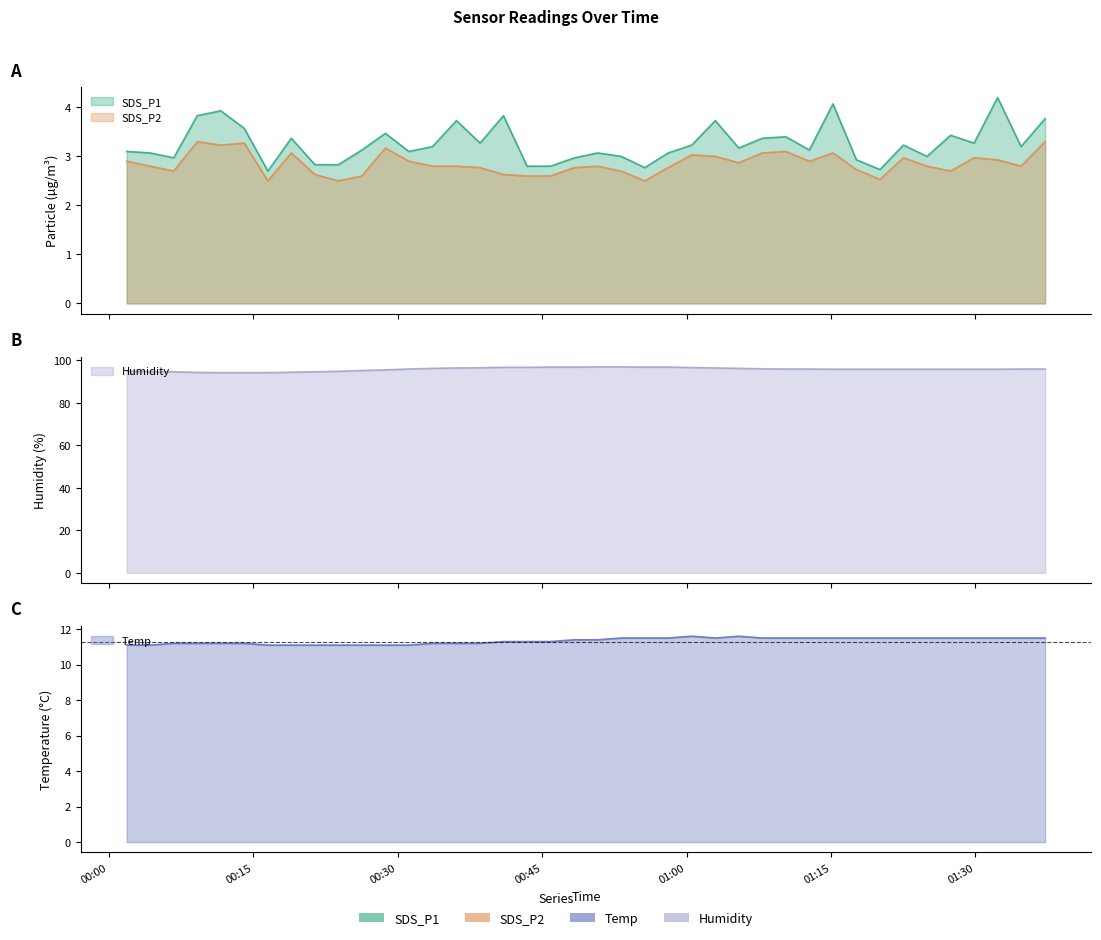

At which category does Temp reach its first local peak?

2023/01/08 01:00:32